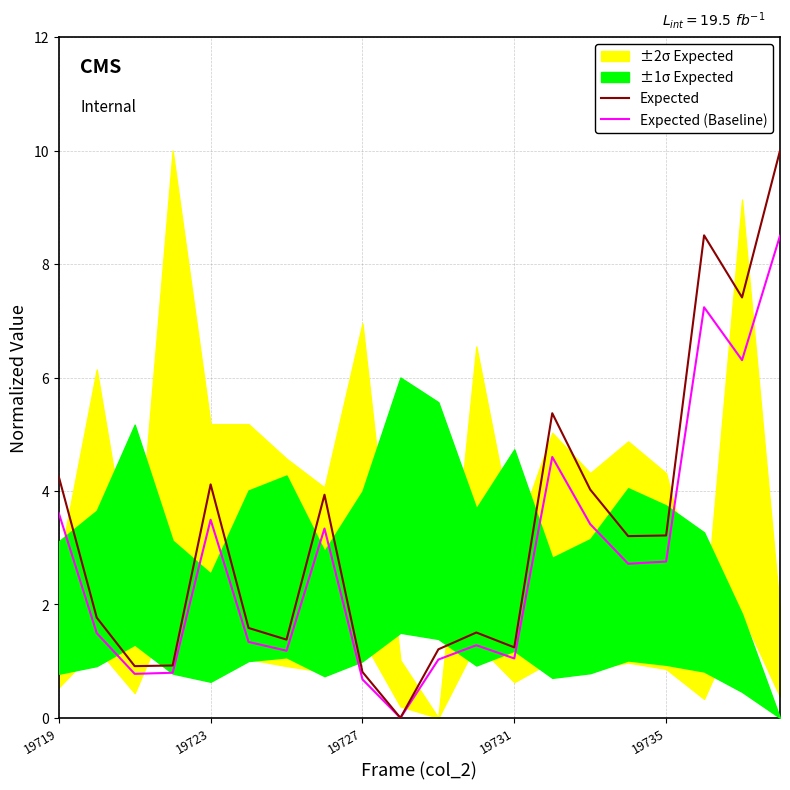

Where does the Expected (Baseline) series first go above 2?

19719